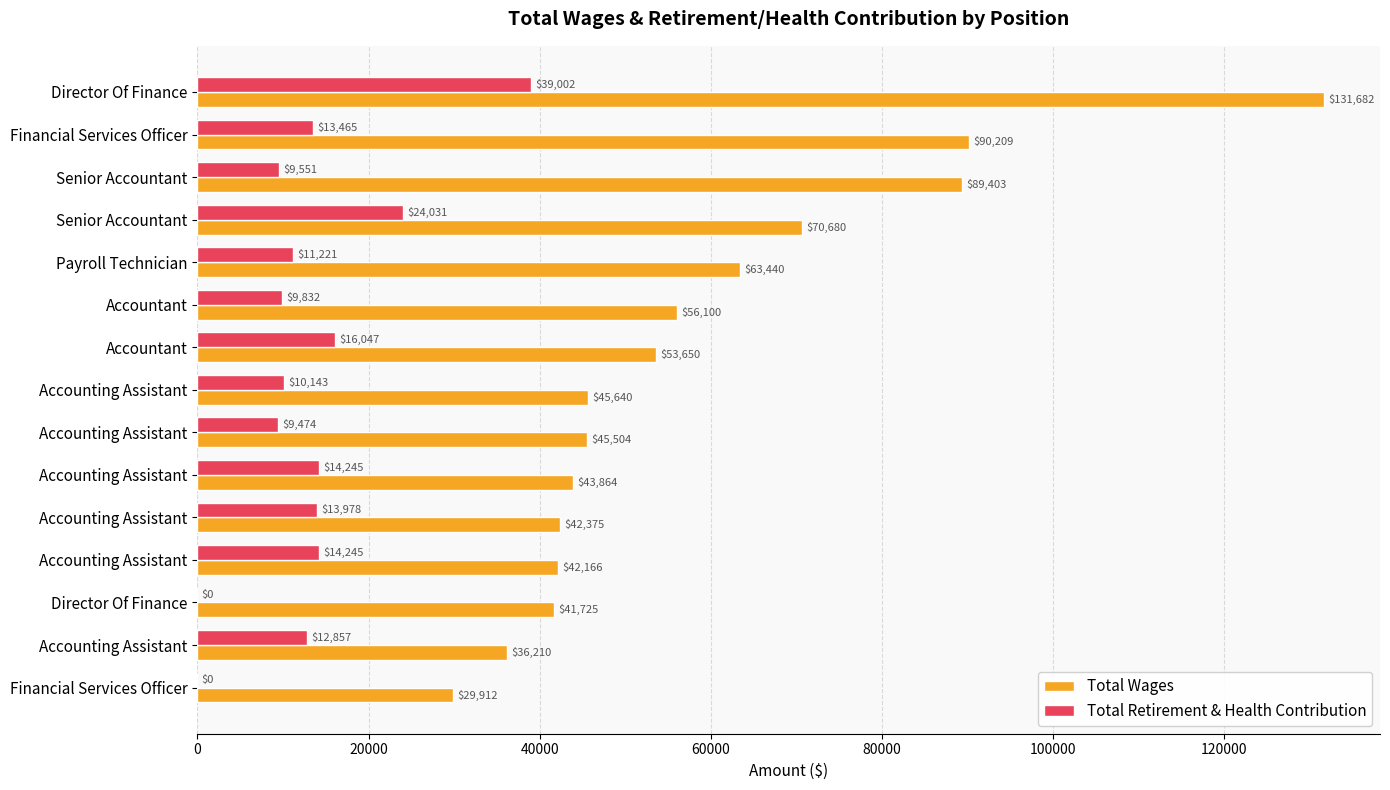

Which series has the widest spread of values?

Total Wages